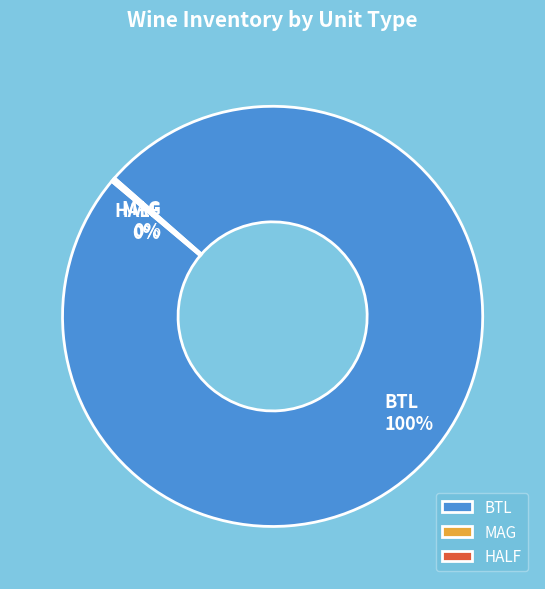

To the nearest percent, what is the average slice percentage?

33%